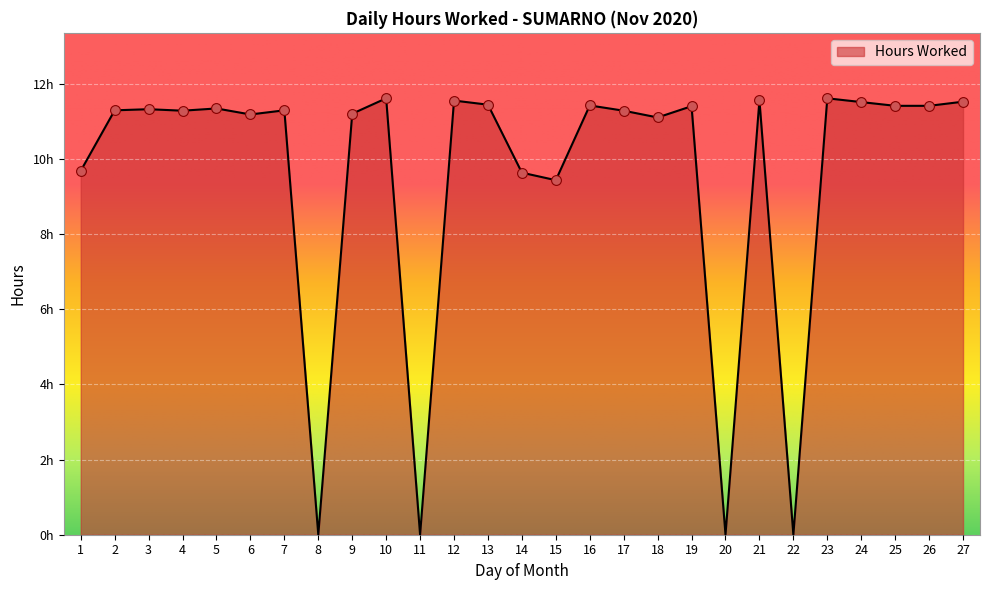

What is the ratio of the value at 9 to the value at 23?

1.0